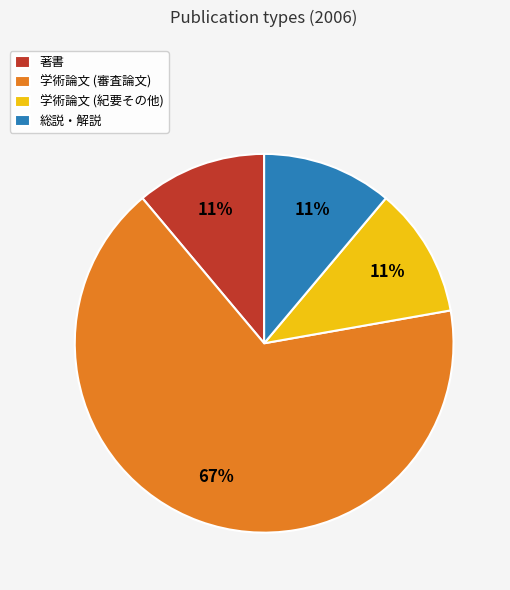

Approximately how many times larger is the value at 総説・解説 compared to 学術論文 (紀要その他)?

1.0